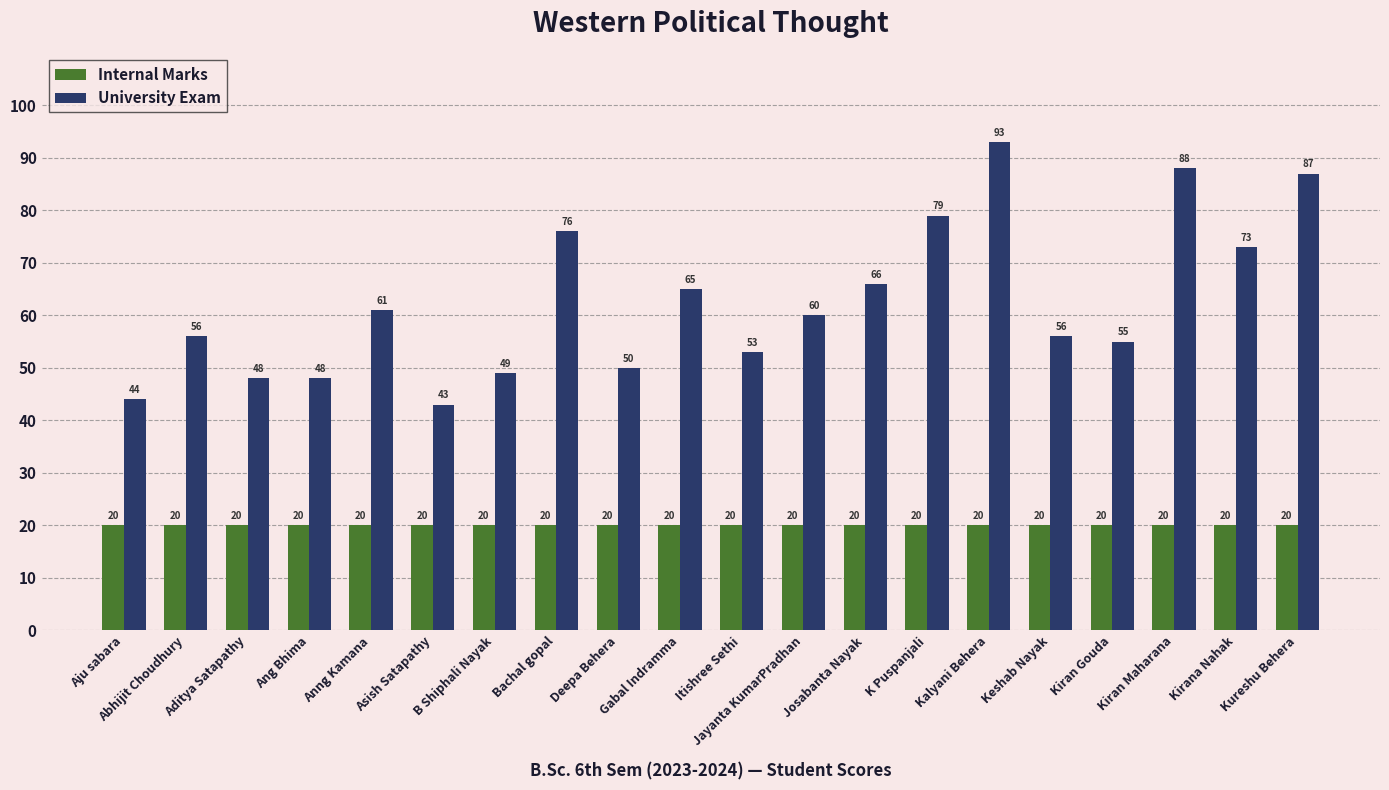

What is the highest value of the Internal Marks series?

20